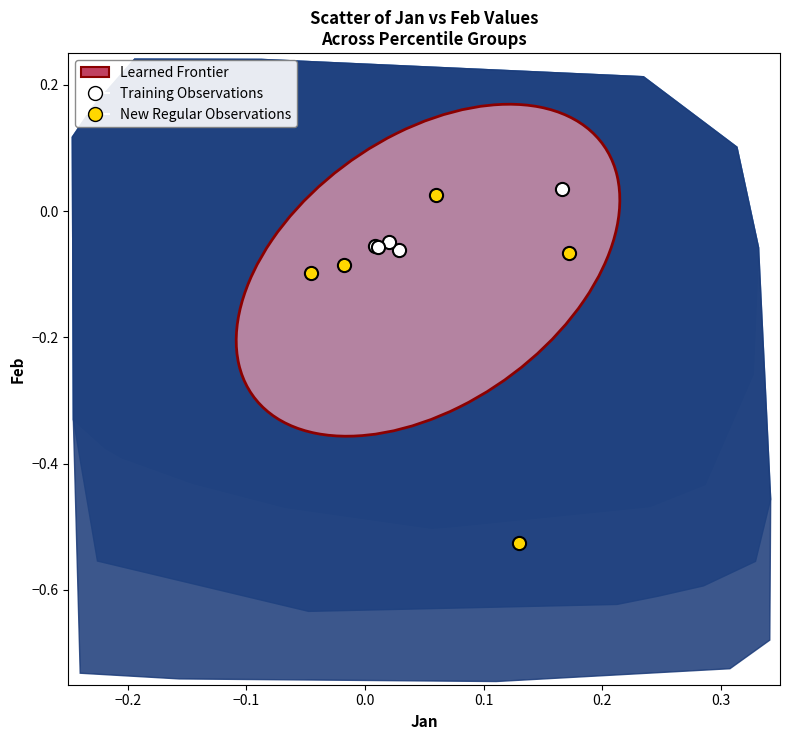

Which series has the widest spread of Y values?

New Regular Observations